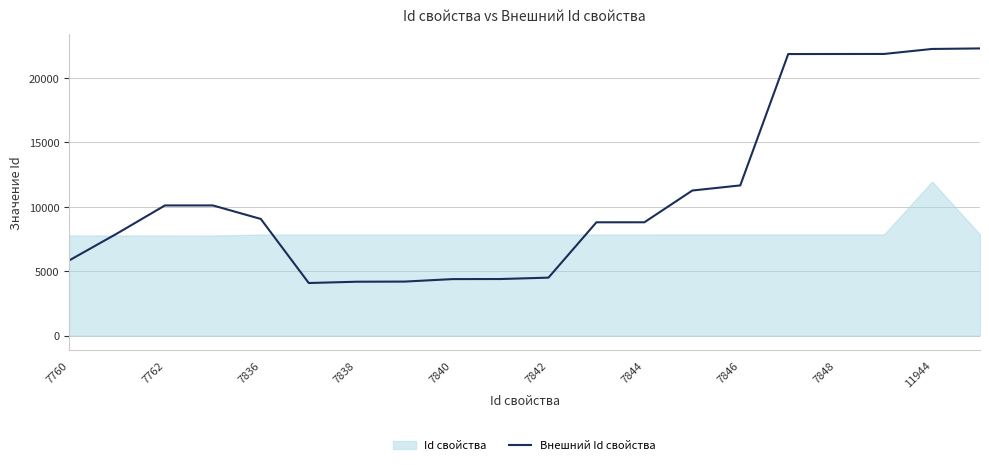

How many interior local peaks (higher than both neighbors) does the data have?

1